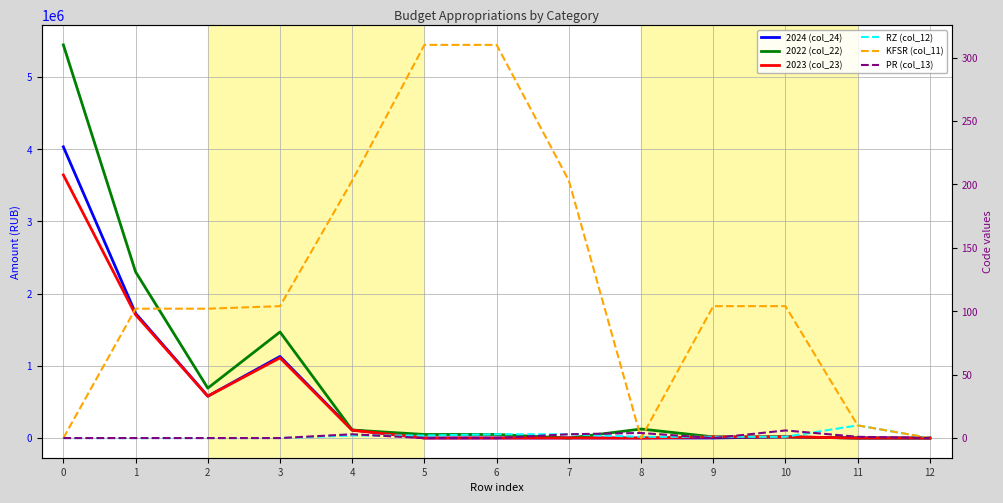

The RZ (col_12) series shows 1.0 at 9. True or false?

True